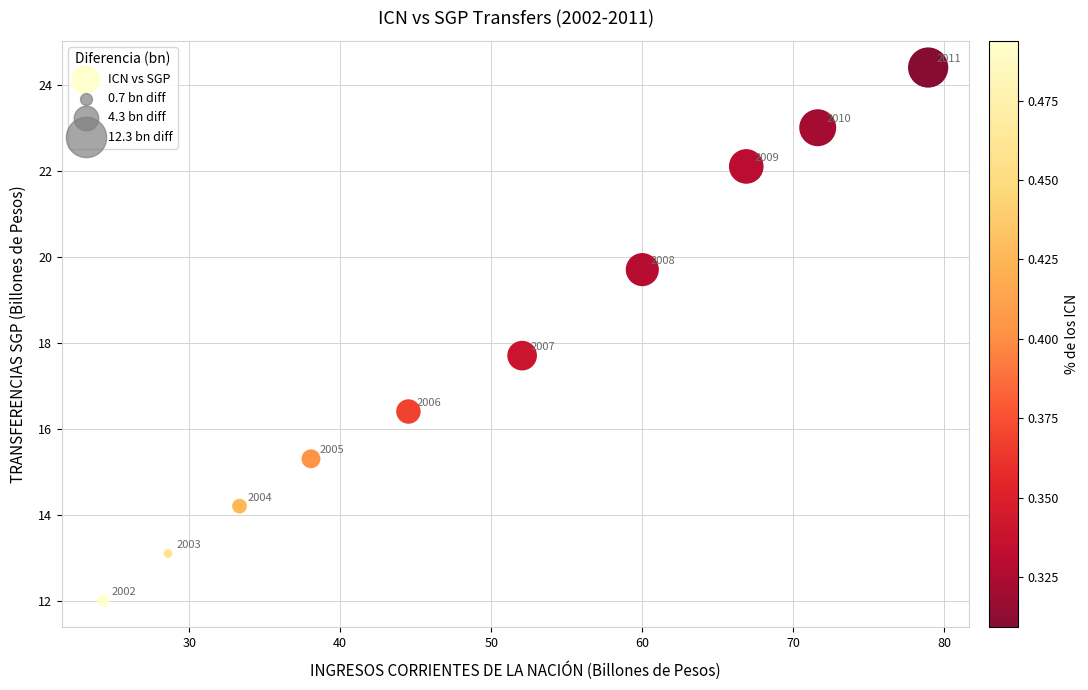

What is the average X value?

49.8